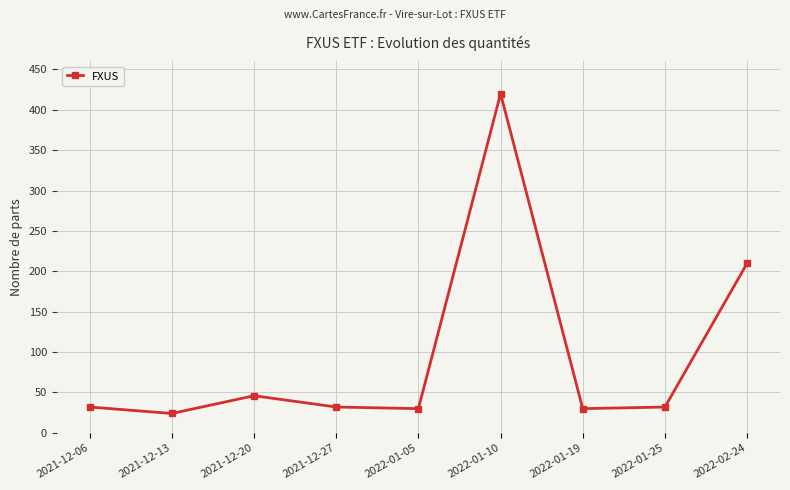

What is the maximum value shown in the chart?

420